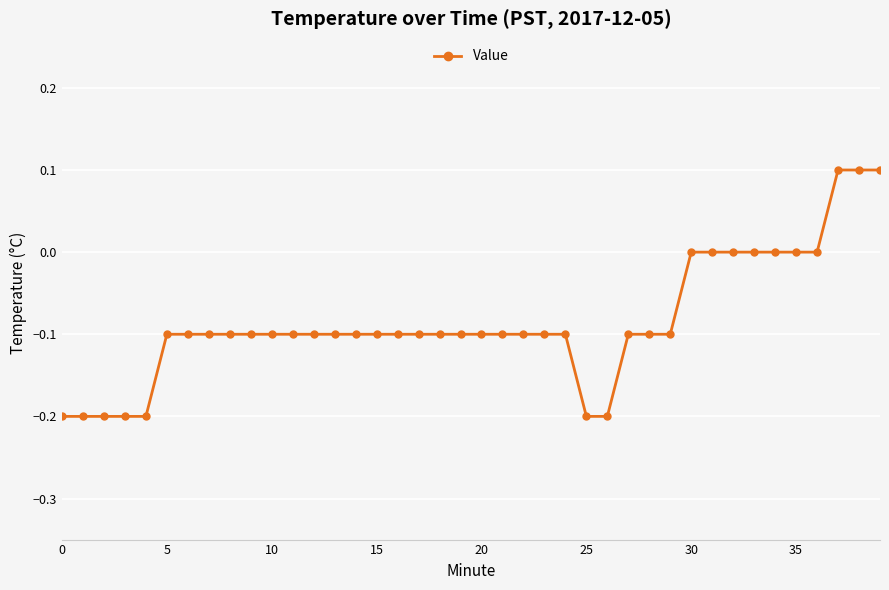

Count the number of data series in this chart.

1